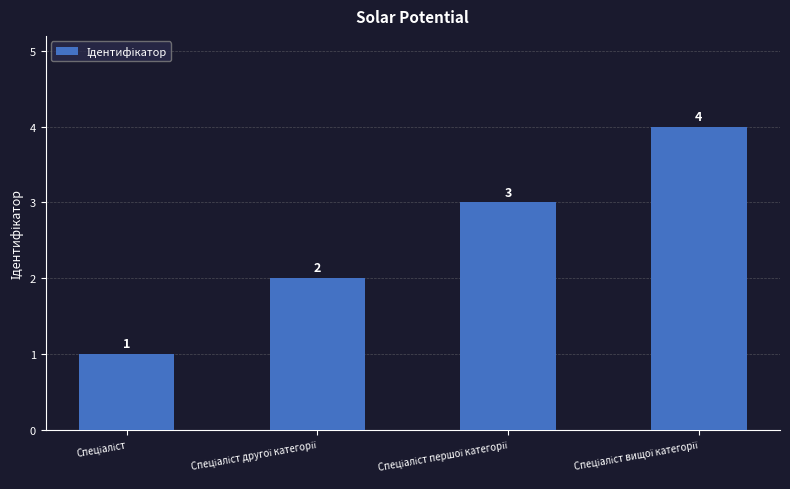

What is the value of the 2nd bar from the left?

2